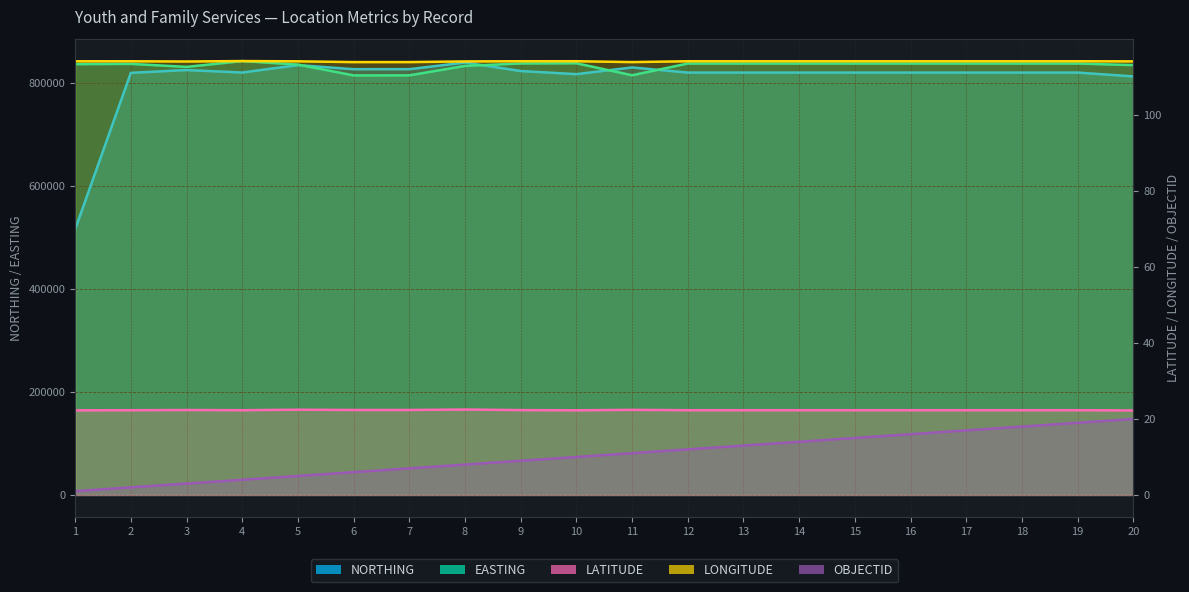

How many series are shown in this chart?

5